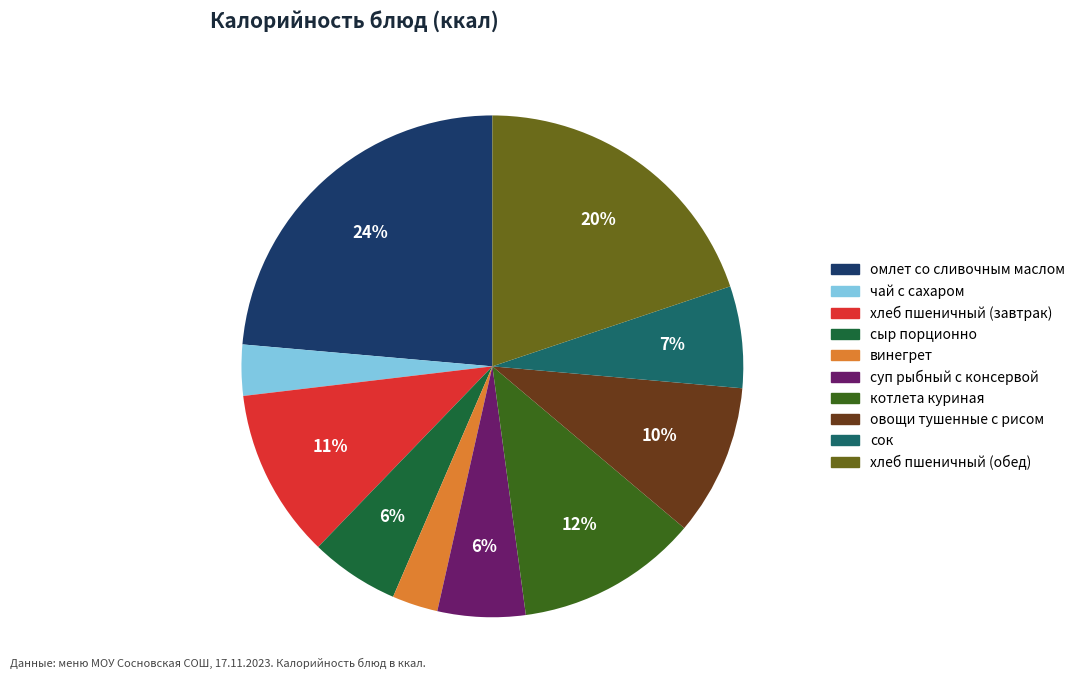

Combined, do хлеб пшеничный (завтрак) and чай с сахаром account for over 50%?

No